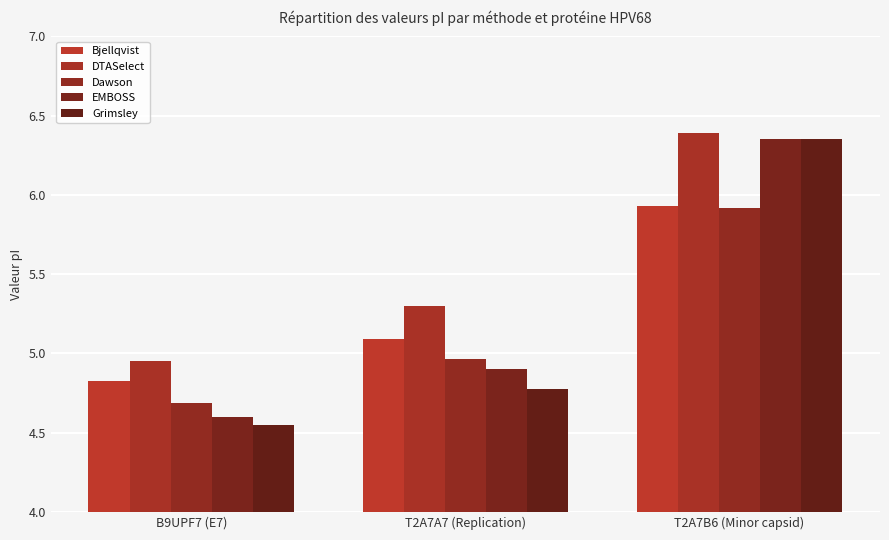

At which category is the sum across all series the highest?

T2A7B6 (Minor capsid)